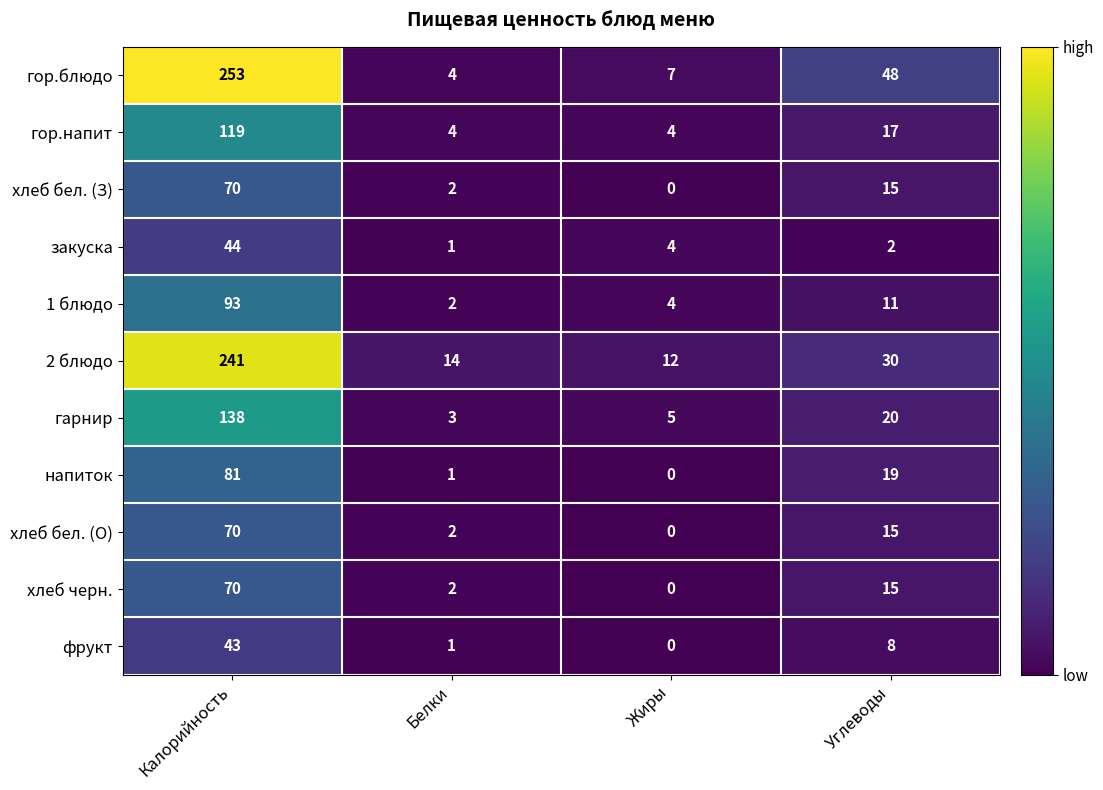

What is the difference between the гор.блюдо values at Калорийность and Жиры?

246